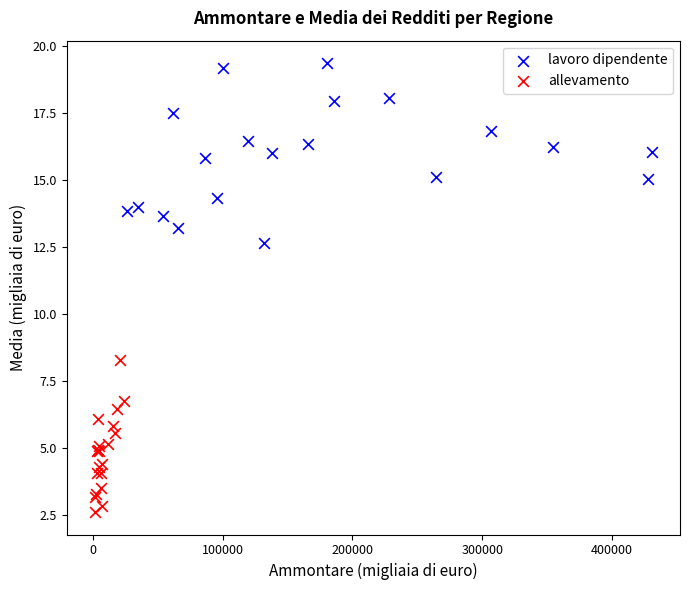

What are all the series names shown in the legend?

lavoro dipendente, allevamento